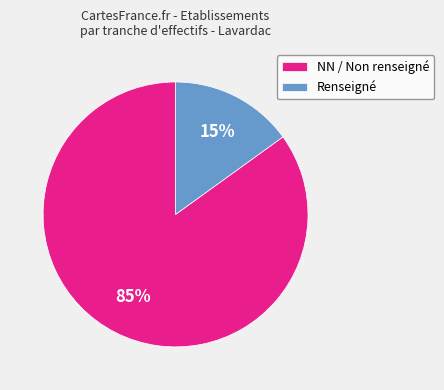

Does any single category account for the majority?

Yes